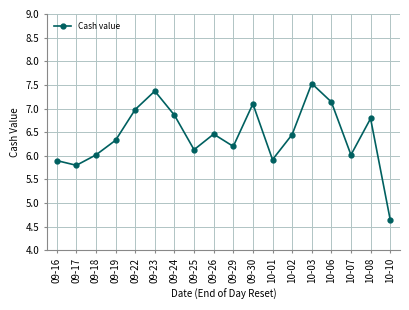

Reading left to right, list all the values displayed in this chart.

09-16=5.9	09-17=5.8	09-18=6.0	09-19=6.3	09-22=7.0	09-23=7.4	09-24=6.9	09-25=6.1	09-26=6.5	09-29=6.2	09-30=7.1	10-01=5.9	10-02=6.5	10-03=7.5	10-06=7.1	10-07=6.0	10-08=6.8	10-10=4.7